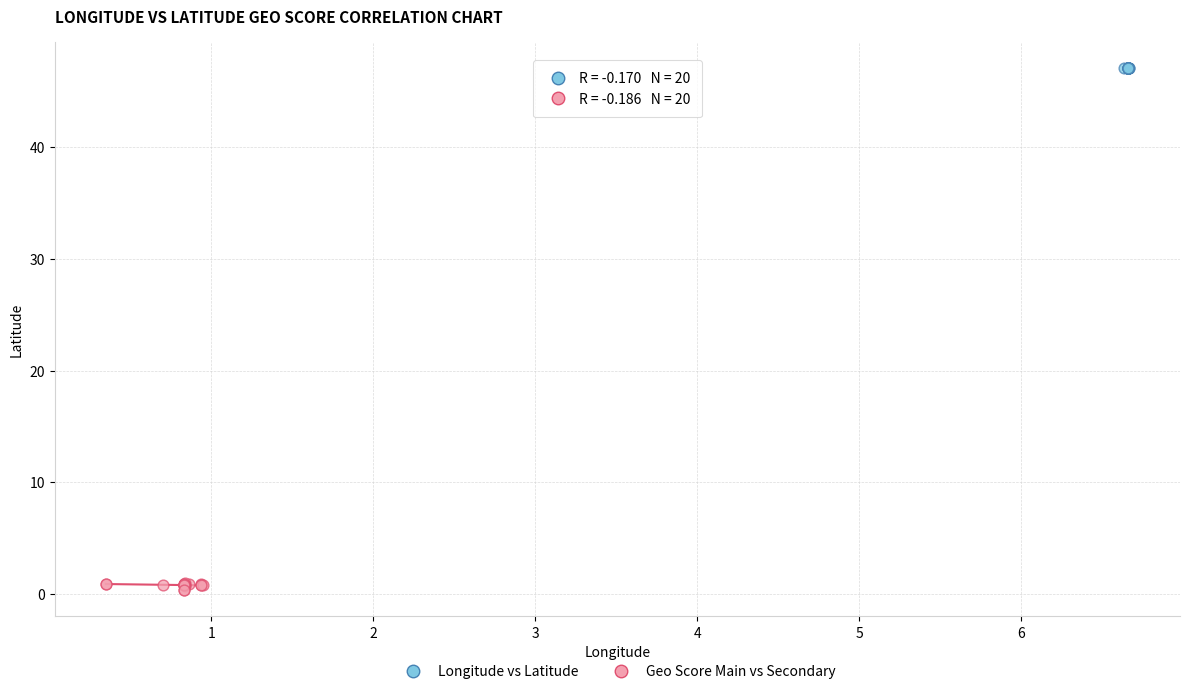

Which series reaches the minimum Y coordinate?

Geo Score Main vs Secondary